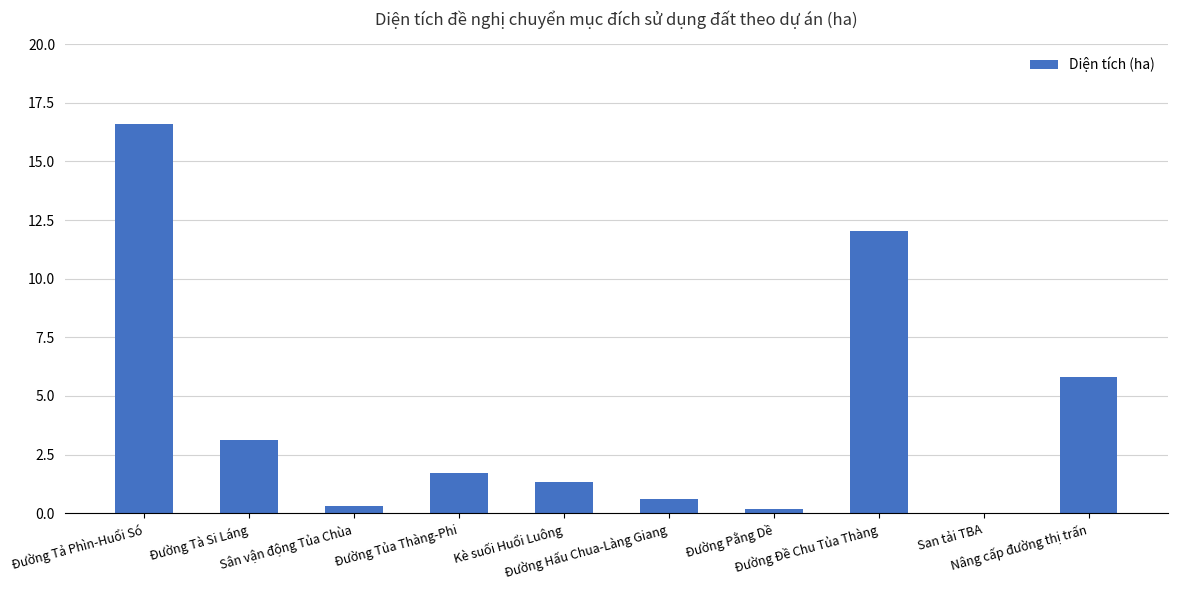

What is the sum of all values?

41.8